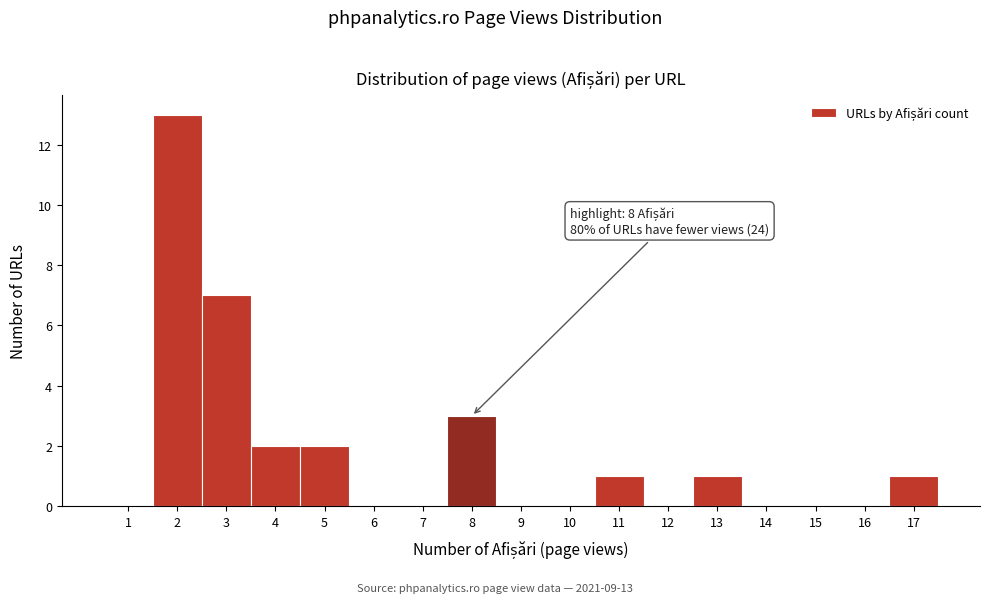

Over which range of the x-axis is the bar tallest?

1.5 to 2.5